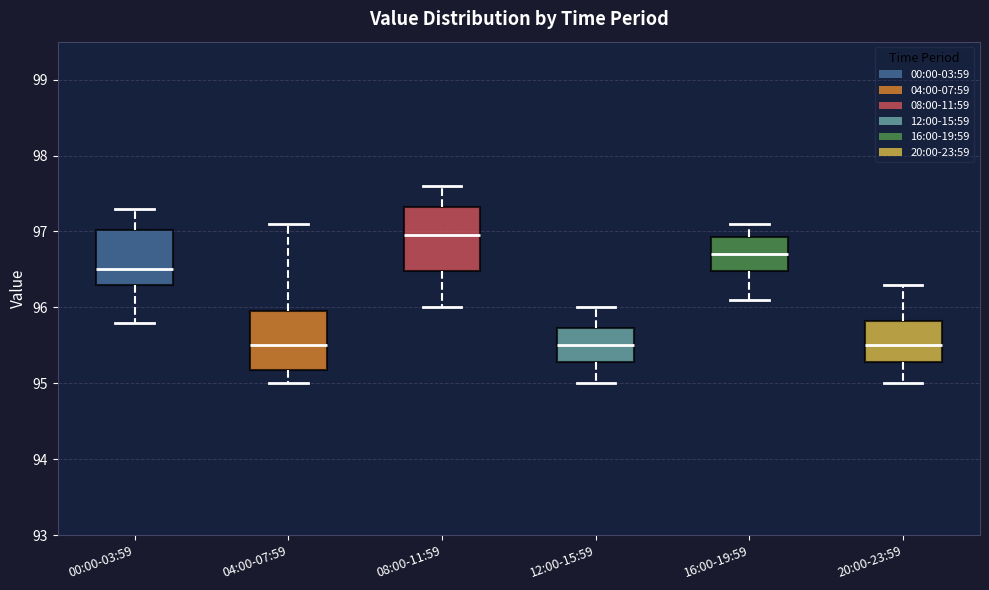

Where is the upper edge of the box for 20:00-23:59 on the y-axis? The values are not printed on the chart, so give them approximately, as read against the axis.

95.8